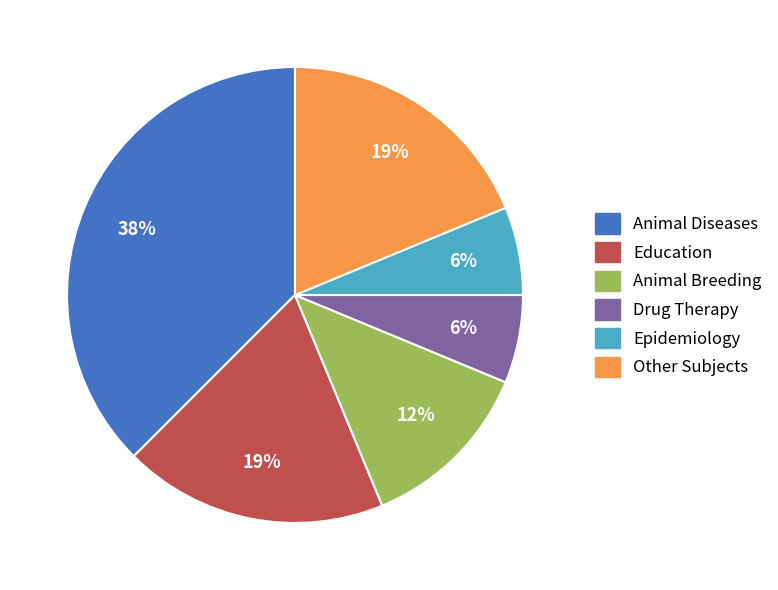

How many segments does this pie chart have?

6